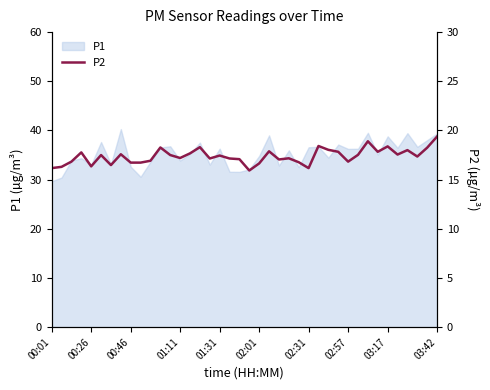

How many points are higher than both their immediate neighbors (excluding endpoints)?

12